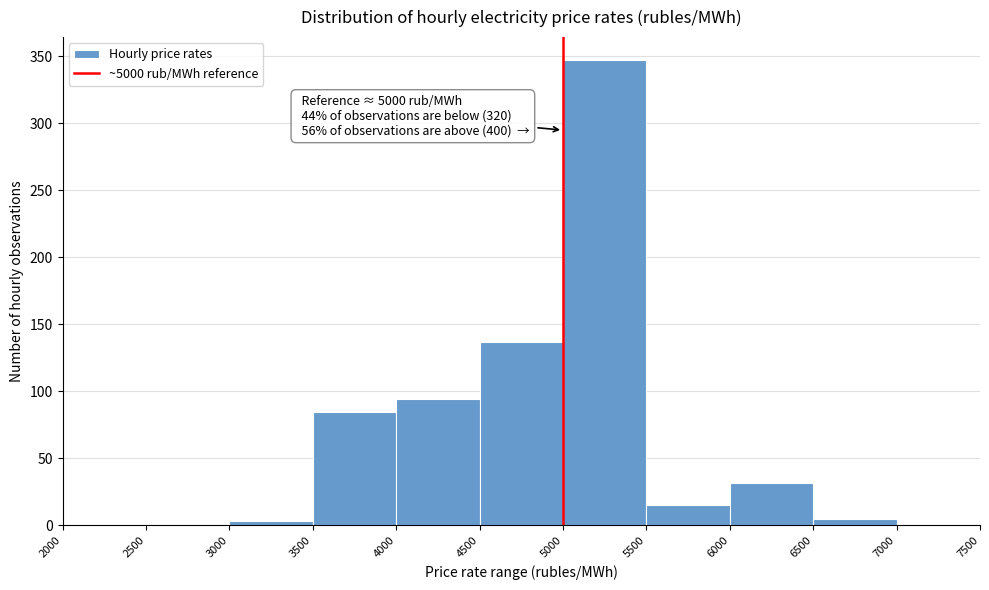

Which range on the x-axis has the tallest bar?

5000 to 5500